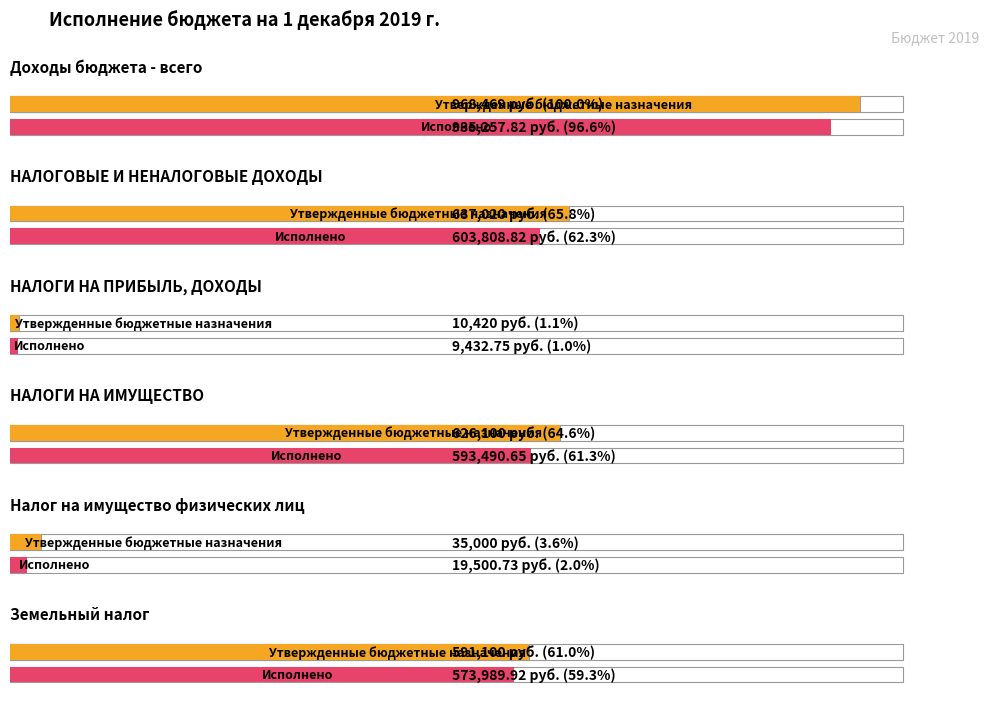

What is the label of the 4th bar from the left?

НАЛОГИ НА ИМУЩЕСТВО